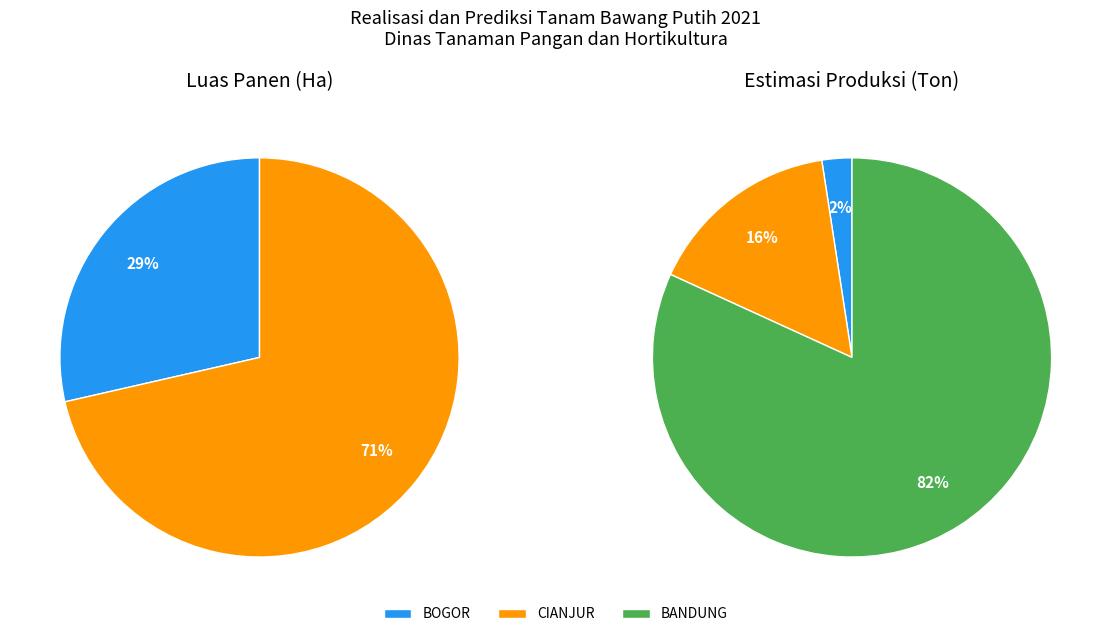

Is there a majority slice in this chart?

Yes